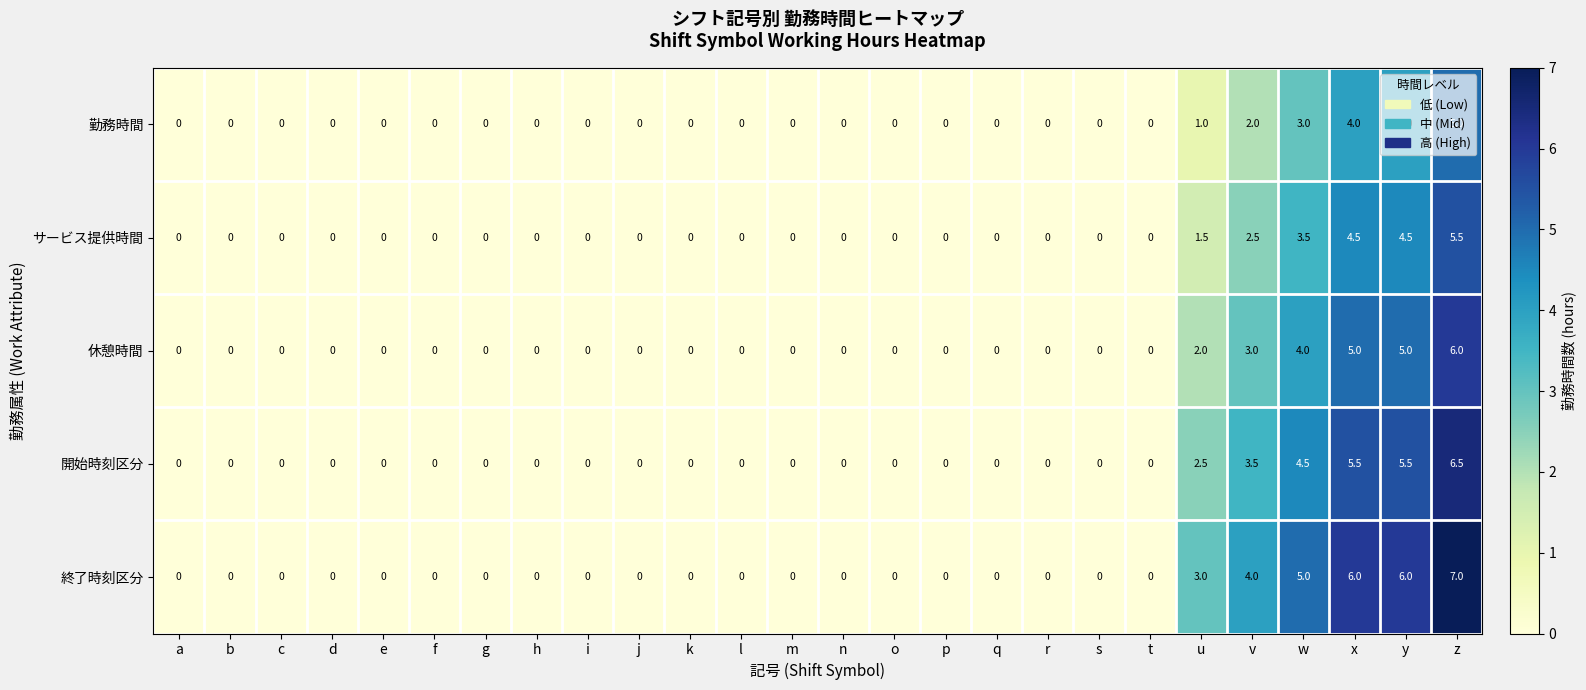

List the series in order of their peak value, lowest first.

勤務時間, サービス提供時間, 休憩時間, 開始時刻区分, 終了時刻区分